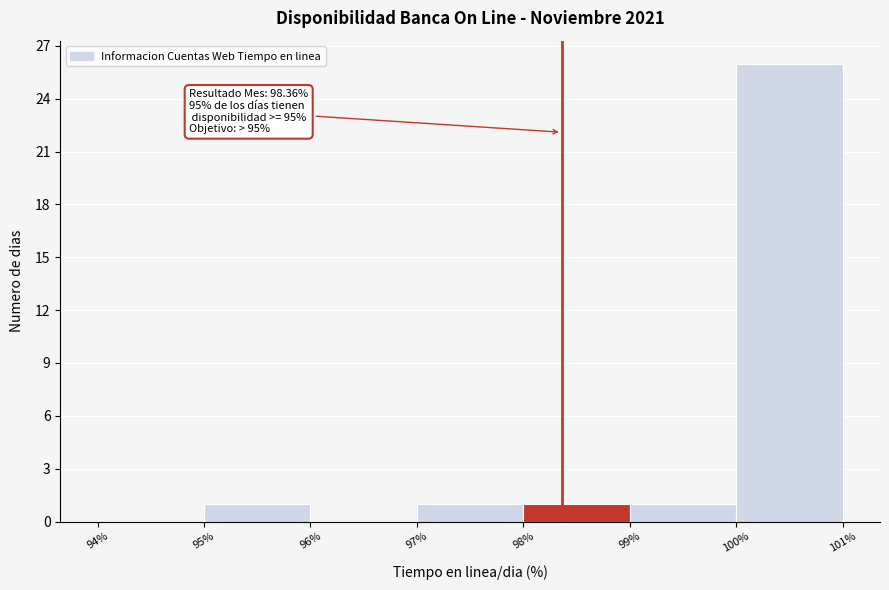

Which range on the x-axis has the tallest bar?

100% to 101%